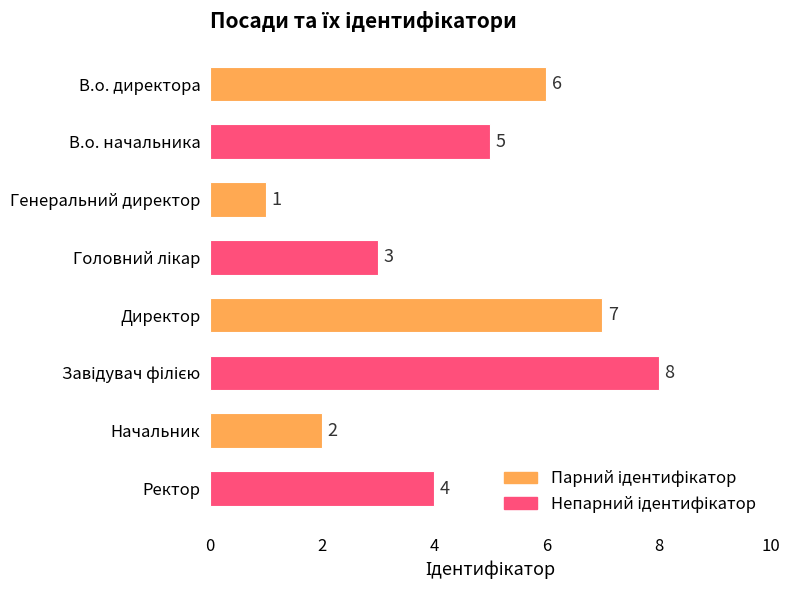

What is the sum of all values?

36